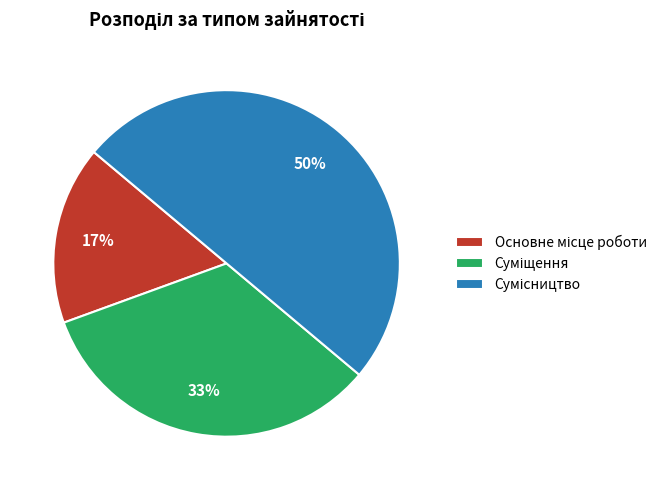

To the nearest percent, what is the difference between the largest and smallest slice percentages?

33%